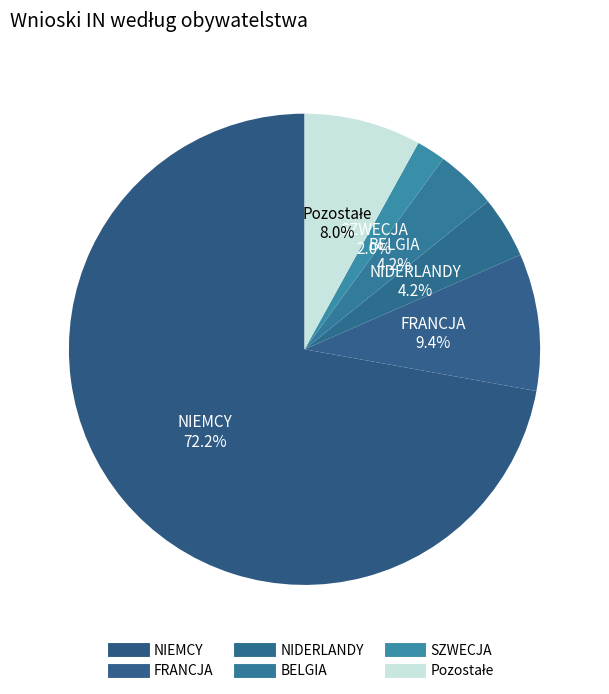

Count the number of slices in the pie.

6